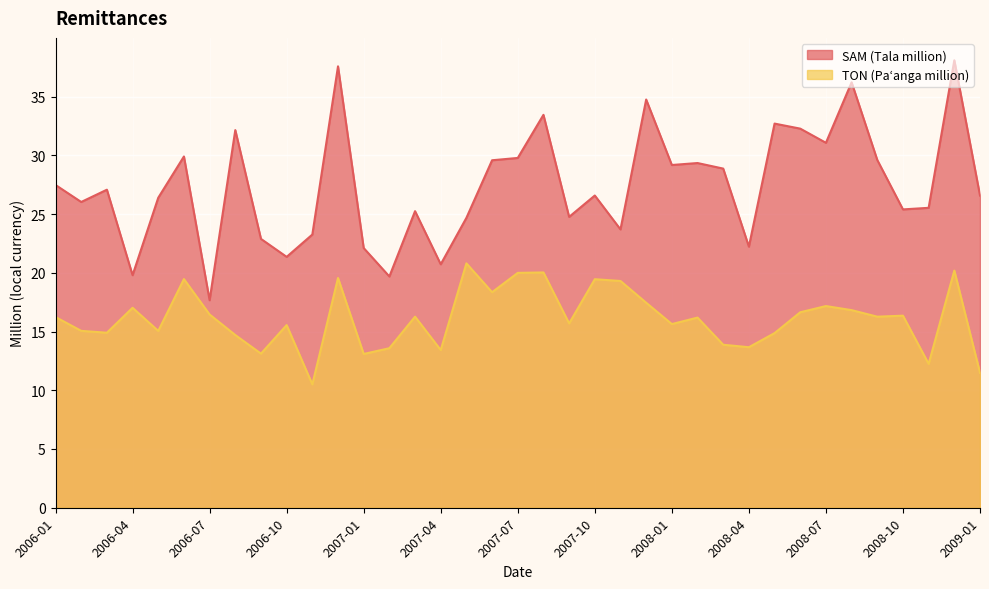

Which series has the widest spread of values?

SAM (Tala million)